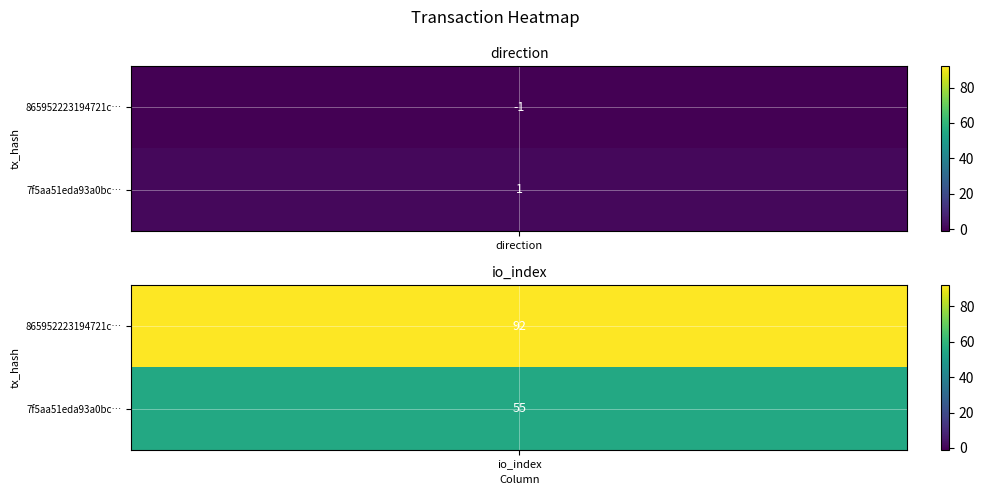

Is it true that 865952223194721c1d2bc7c3577b053bb17f88d equals -1 at -1?

True